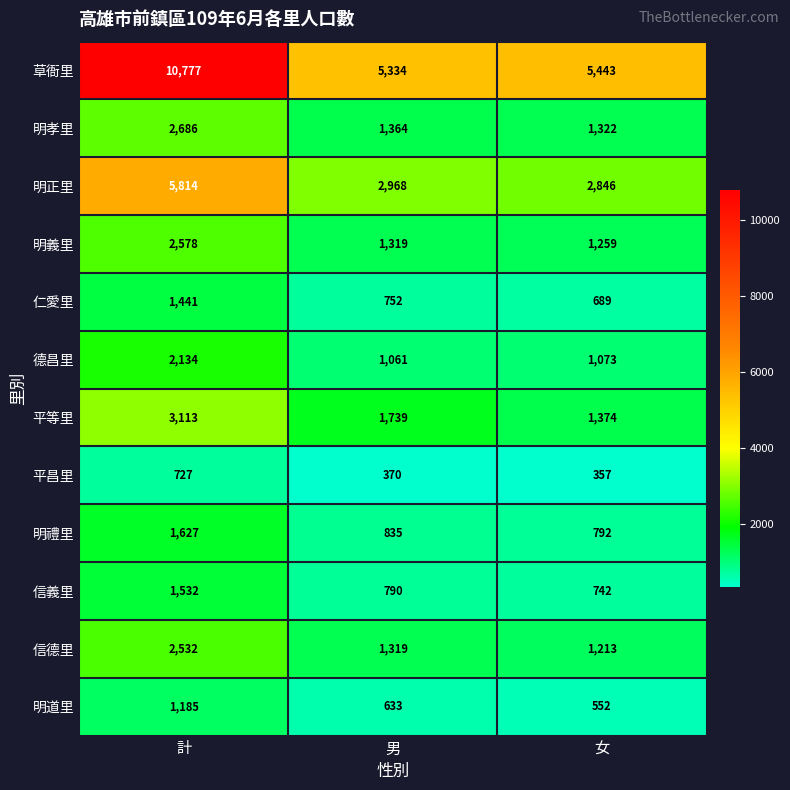

At 計, list the series in order from smallest to largest.

平昌里, 明道里, 仁愛里, 信義里, 明禮里, 德昌里, 信德里, 明義里, 明孝里, 平等里, 明正里, 草衙里